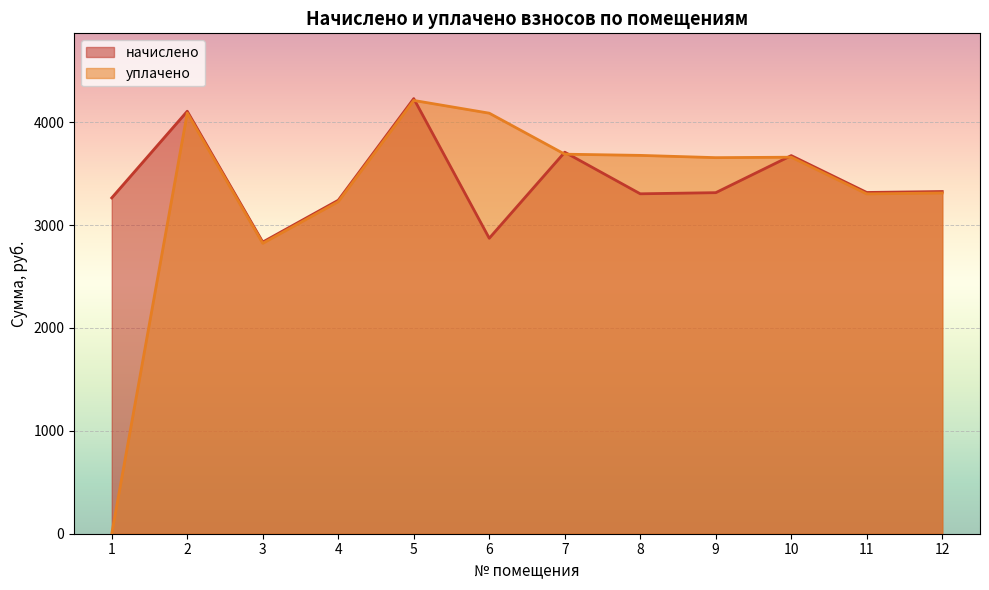

At which category does начислено reach its first local valley?

3